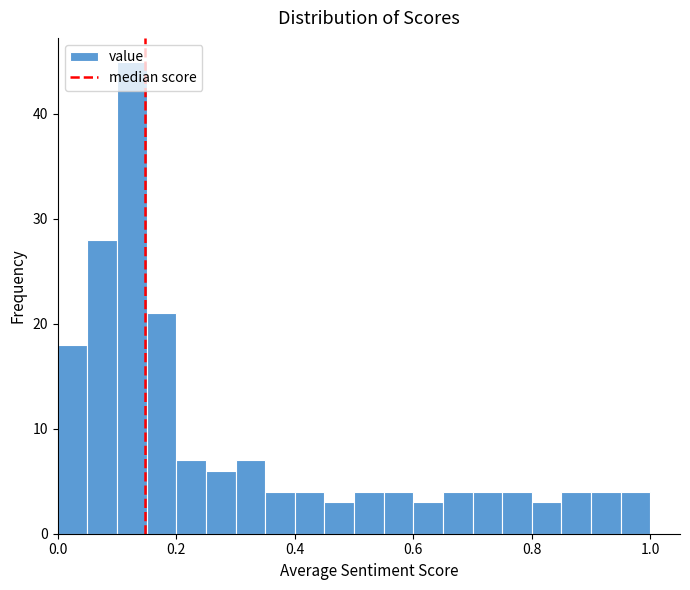

Read against the x-axis, roughly where is the centre of the tallest bar?

0.12